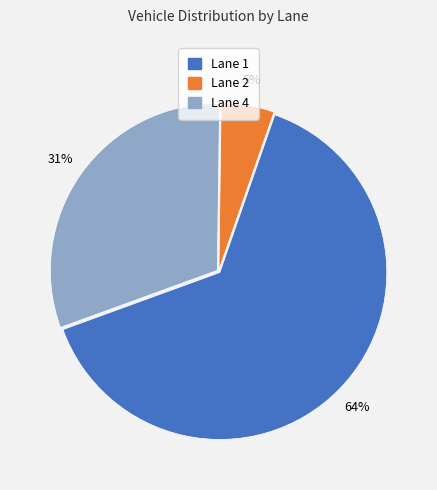

To the nearest percent, what is the average slice percentage?

33%